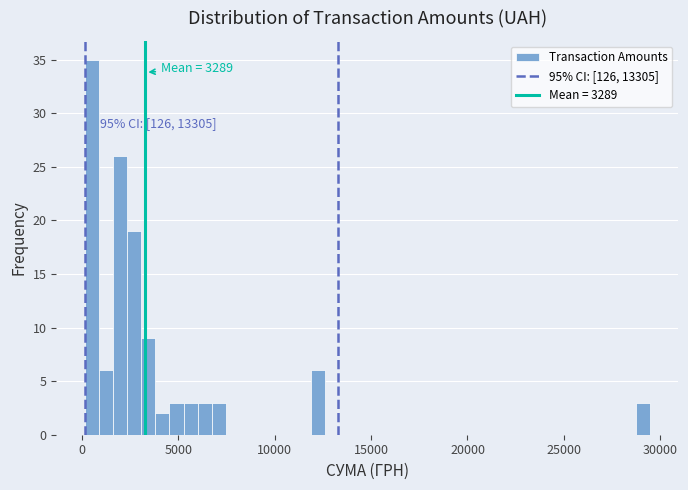

Around what value on the x-axis is the tallest bar? Give the approximate position of its centre, as read against the axis.

500